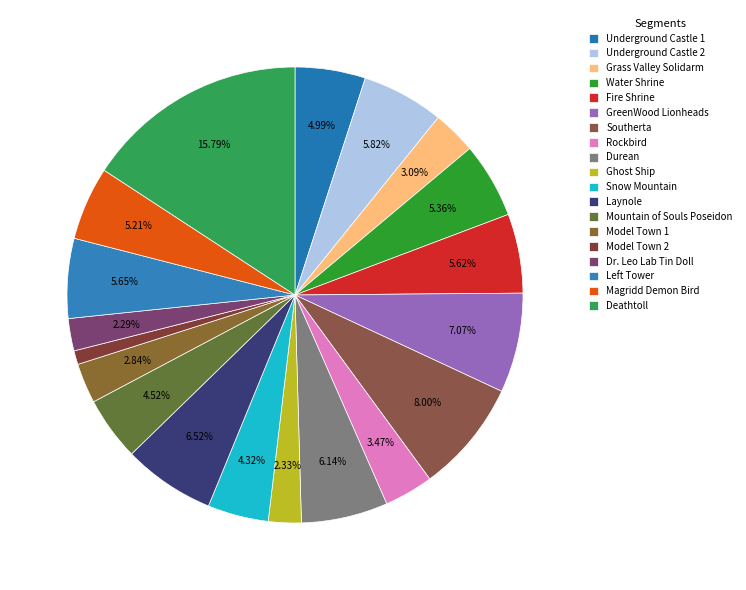

How many slices are in this pie chart?

19